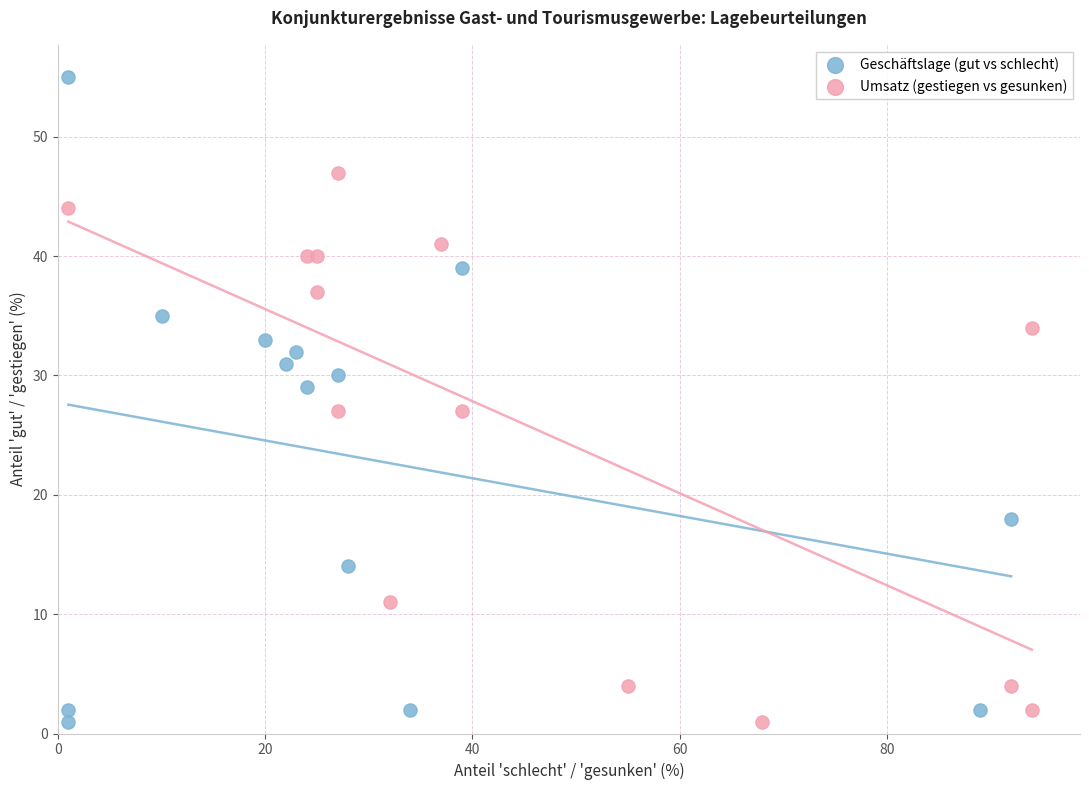

Which series contains the highest Y value?

Geschäftslage (gut vs schlecht)